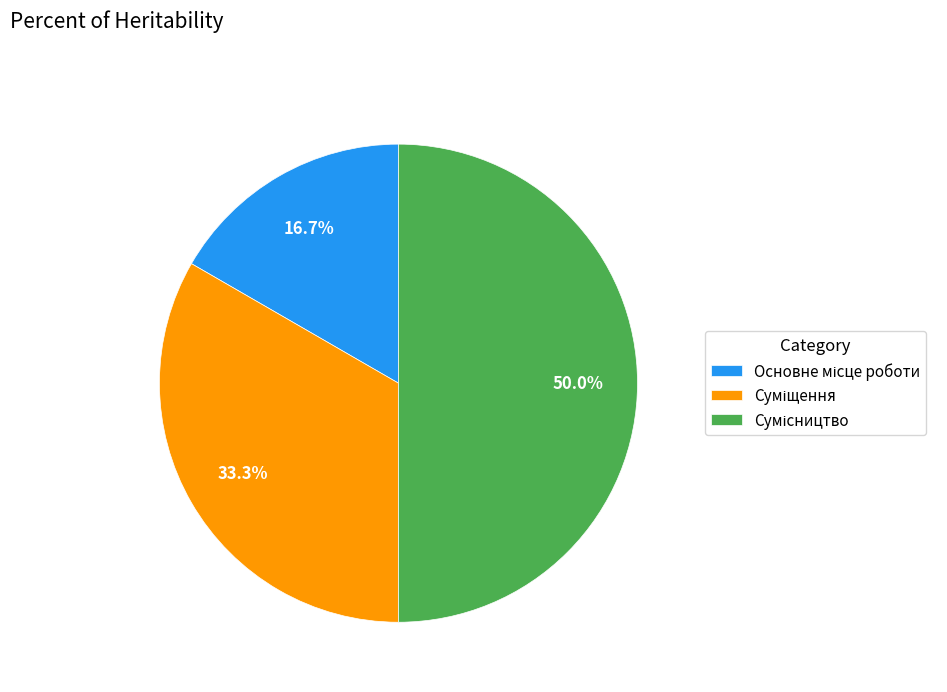

What percentage is the Основне місце роботи slice, to the nearest percent?

17%